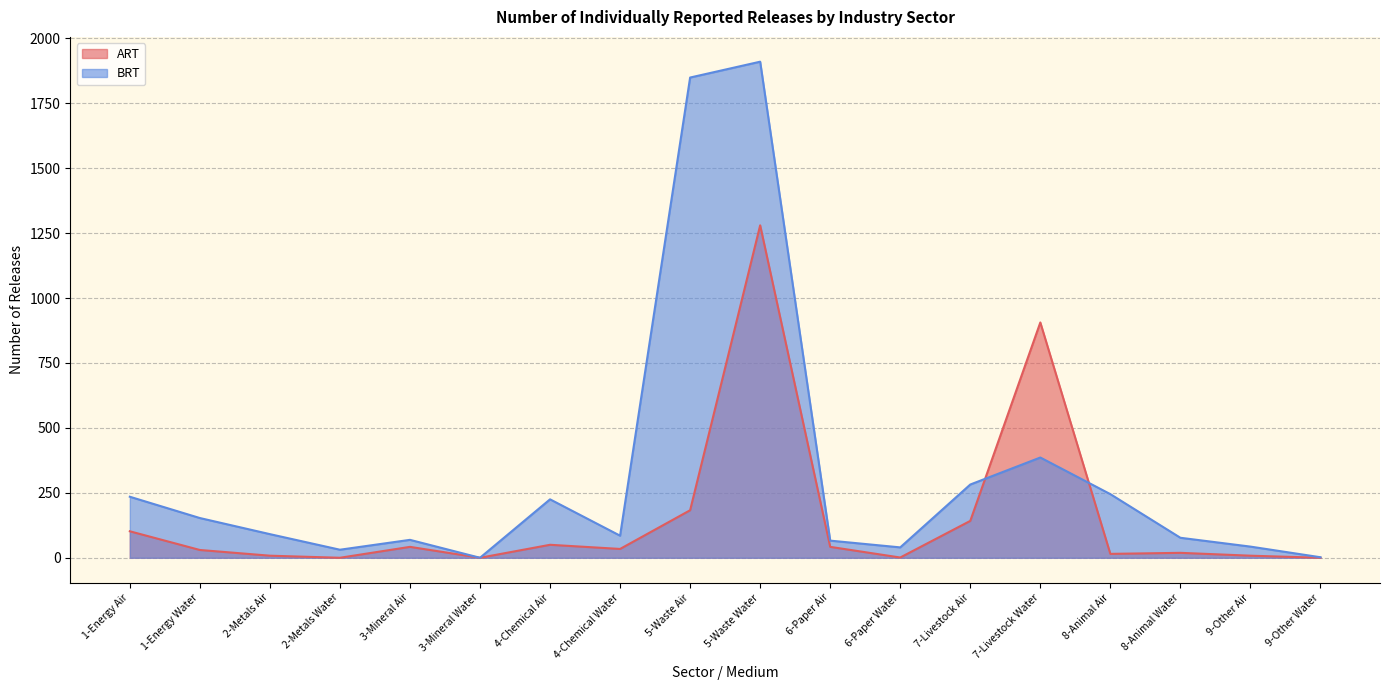

What is the value of the BRT point at the 9th from the left?

1849